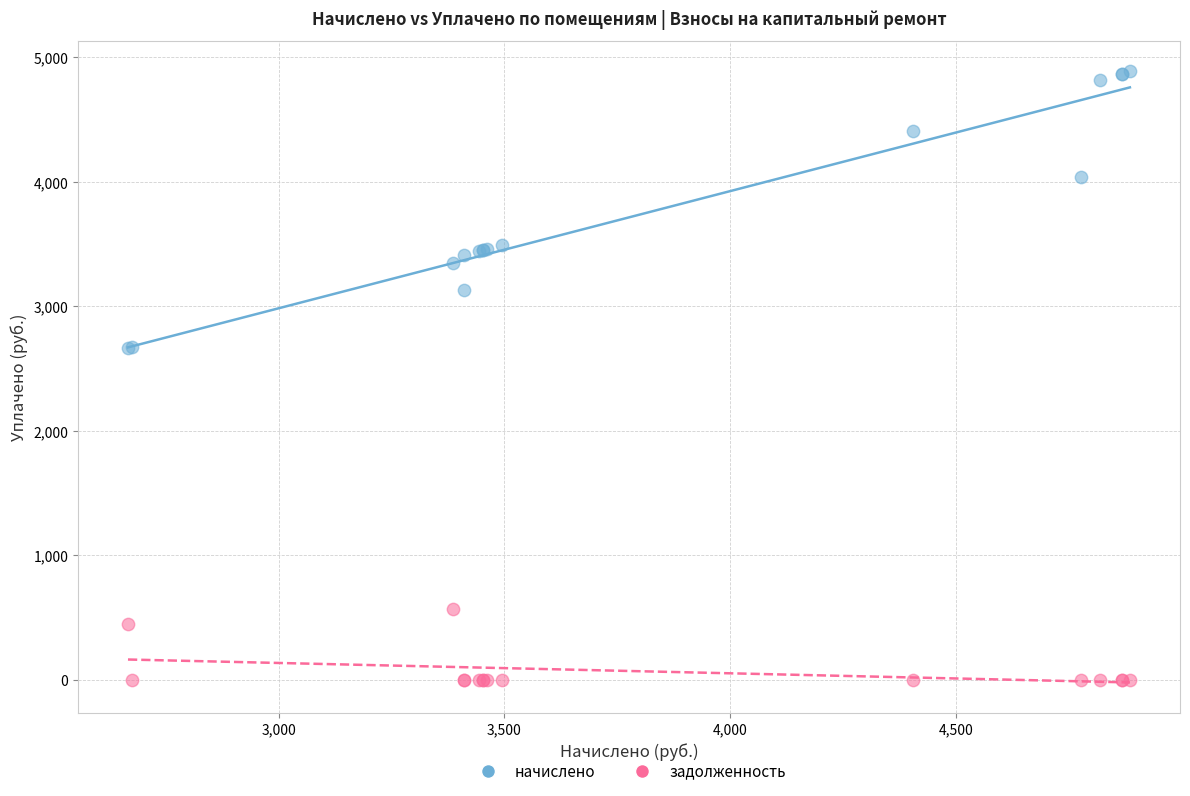

Which series reaches the maximum Y coordinate?

начислено